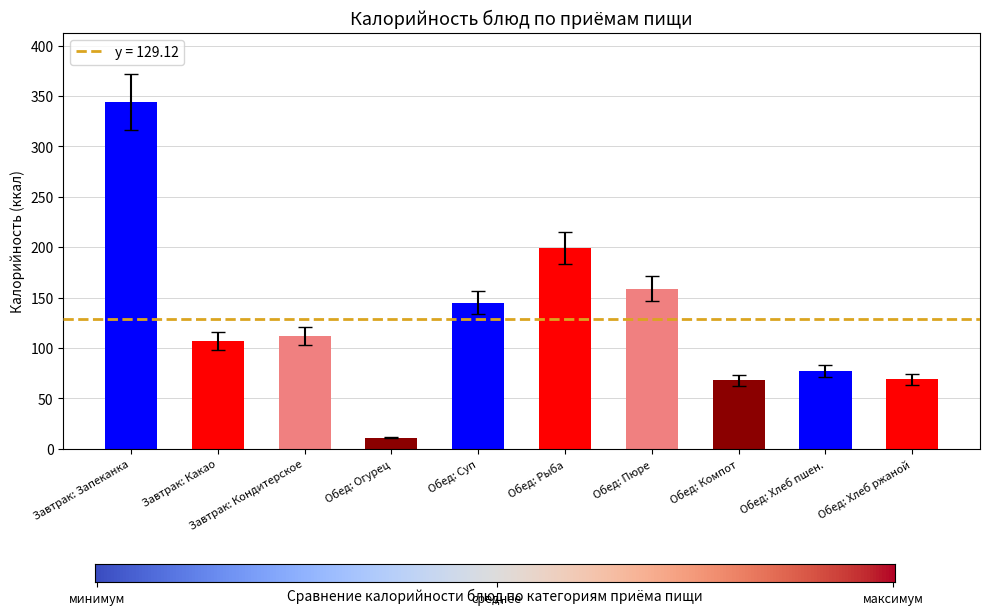

What is the value of the 4th bar from the left?

11.0